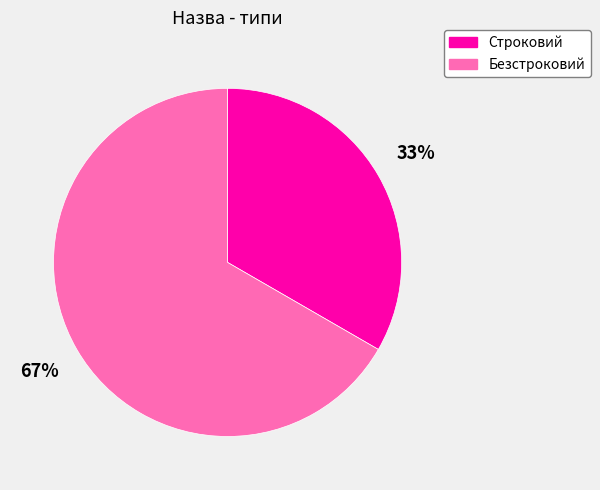

How many segments does this pie chart have?

2